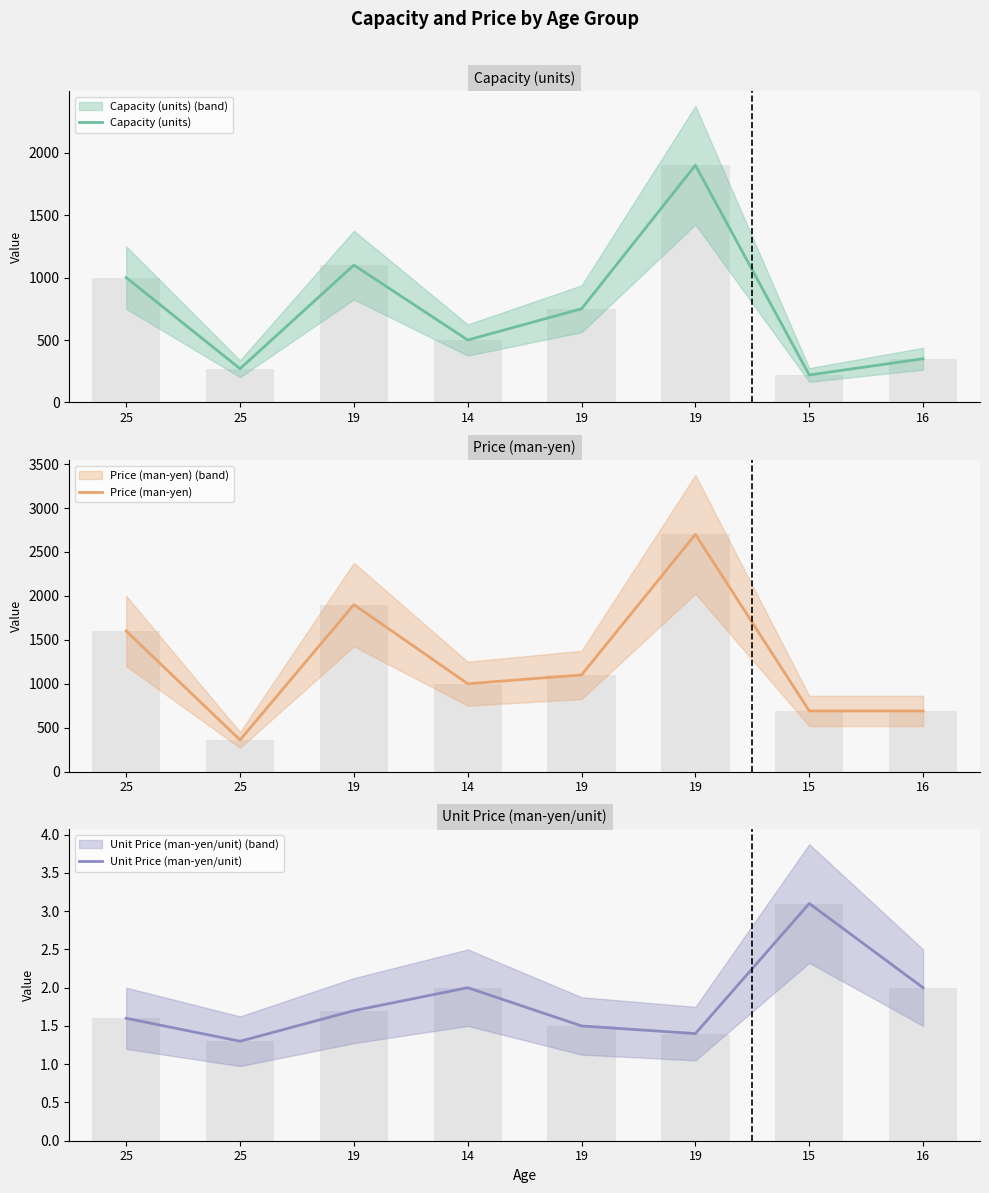

What is the label of the 8th bar from the right?

25